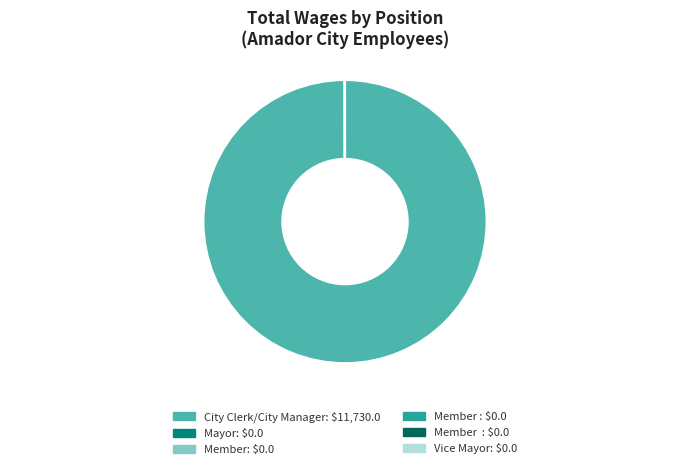

Is there a majority slice in this chart?

Yes